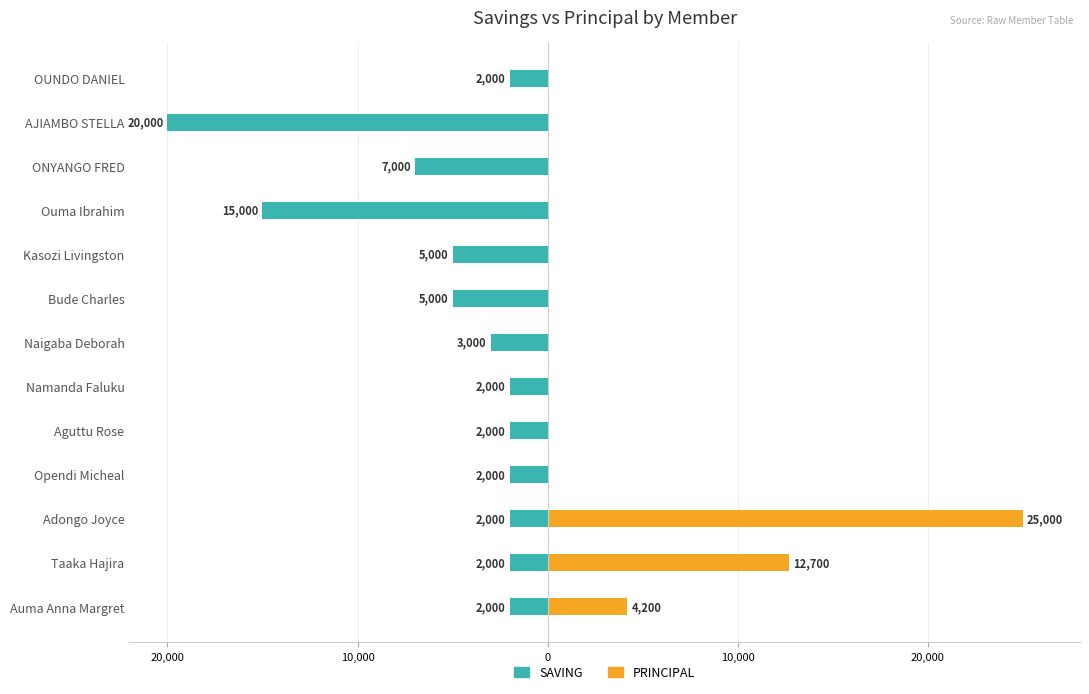

What is the smallest value displayed?

-20000